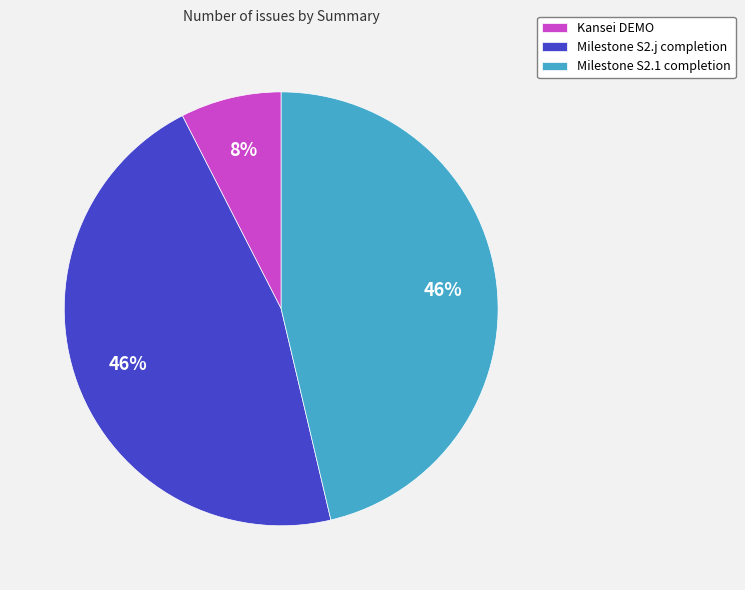

True or false: Milestone S2.1 completion accounts for 52% of the total.

False